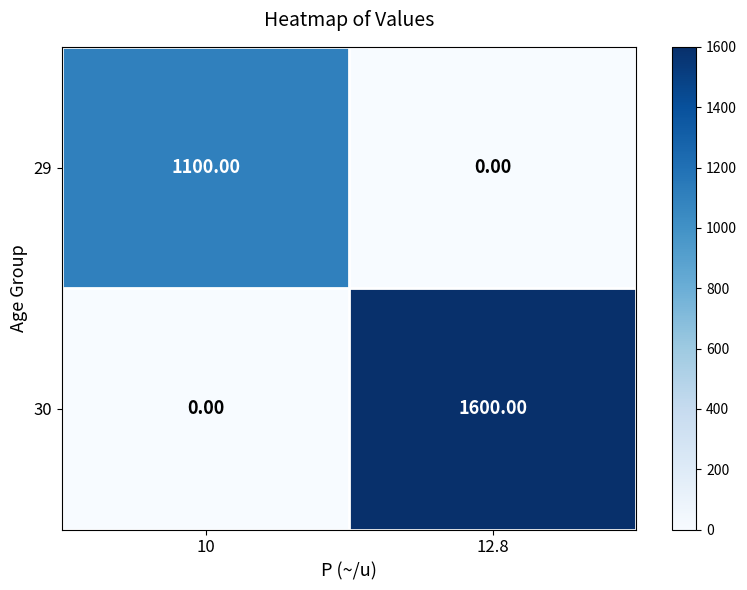

Which series has the largest total across all categories?

30